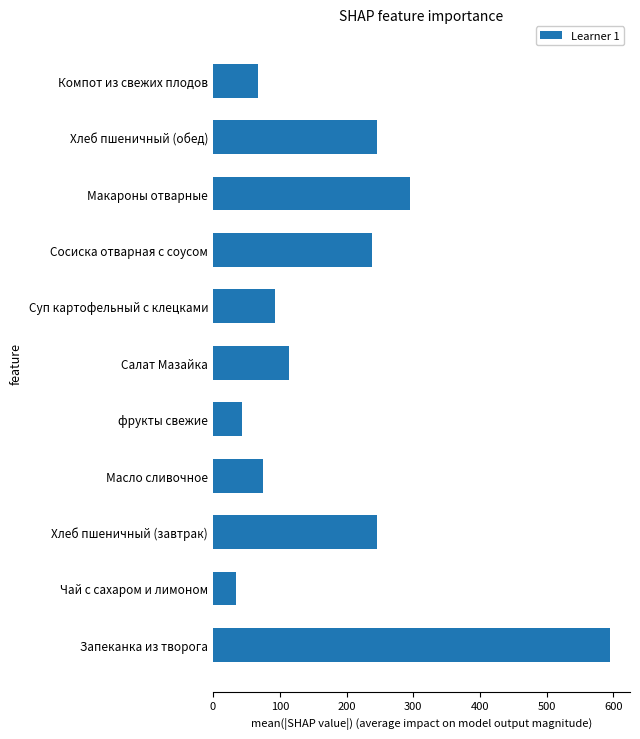

What is the maximum value shown in the chart?

595.0